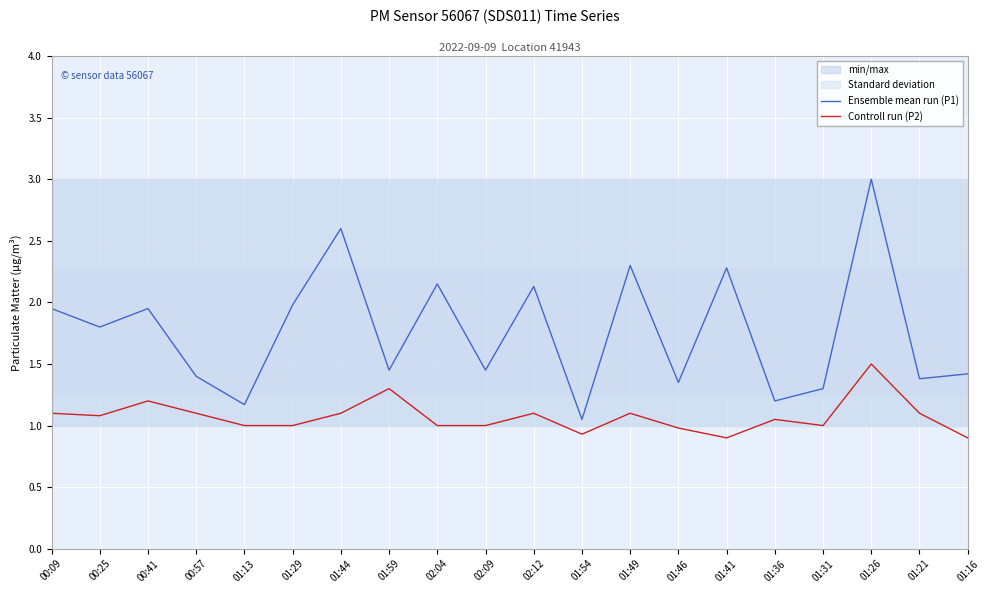

List the labels in order of Controll run (P2) value, largest first.

01:26, 01:59, 00:41, 00:09, 00:57, 01:44, 02:12, 01:49, 01:21, 00:25, 01:36, 01:13, 01:29, 02:04, 02:09, 01:31, 01:46, 01:54, 01:41, 01:16